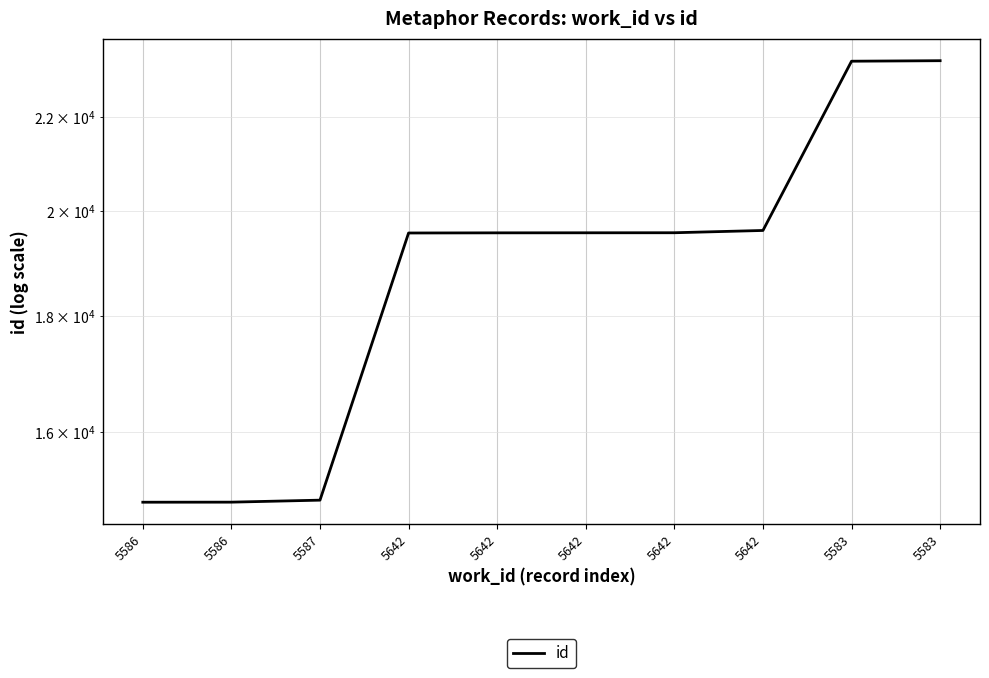

What is the sum of the values at 5642 and 5642?

39178